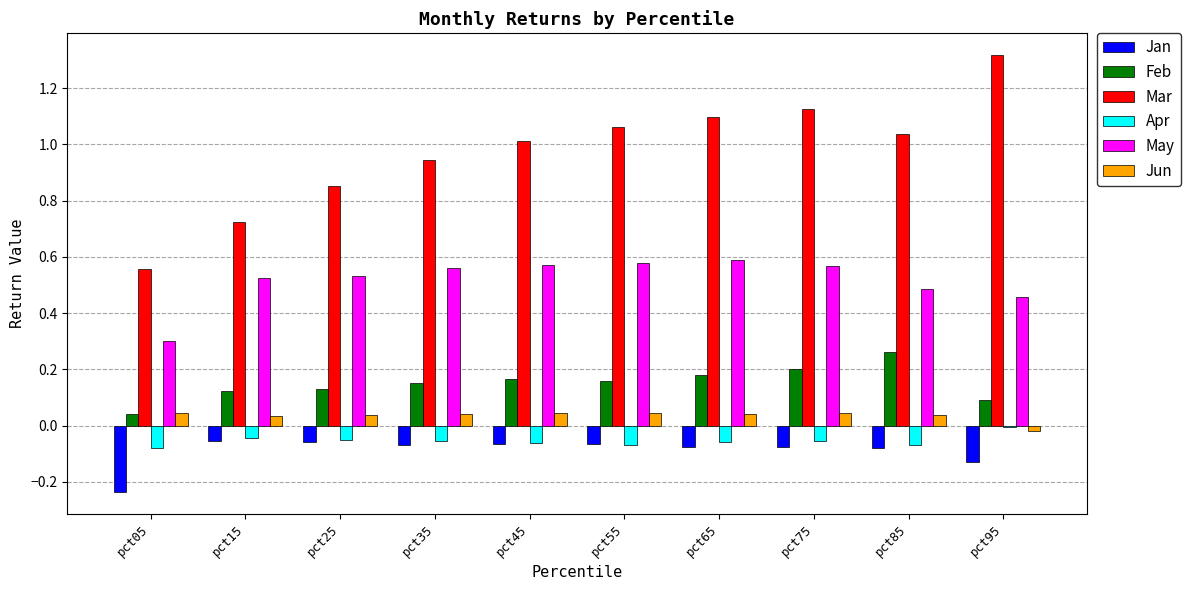

Which series has the largest total across all categories?

Mar